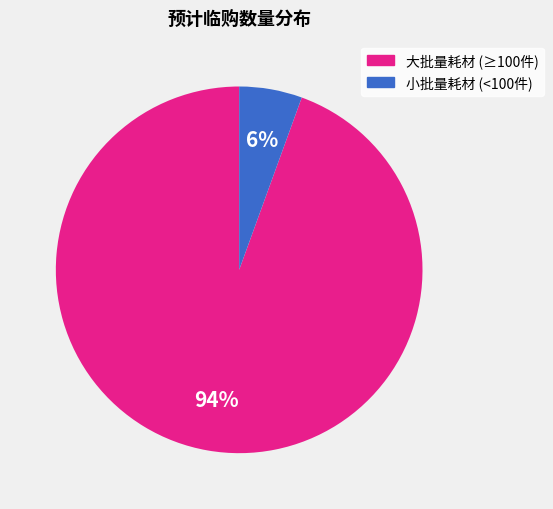

To the nearest percent, what is the average slice percentage?

50%